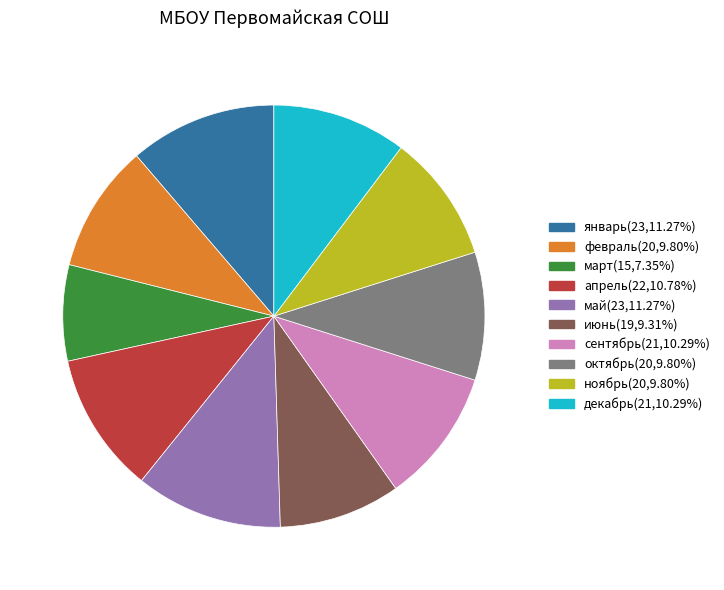

Is there a majority slice in this chart?

No